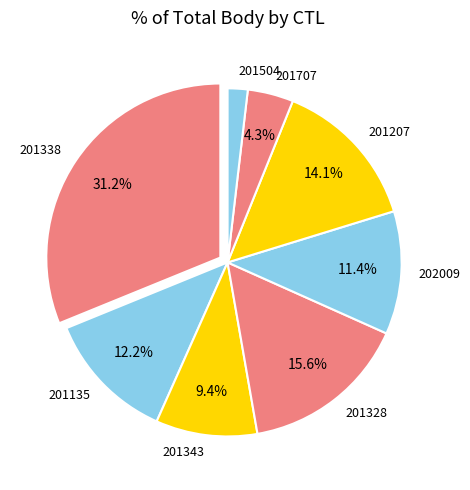

Count the number of slices in the pie.

8